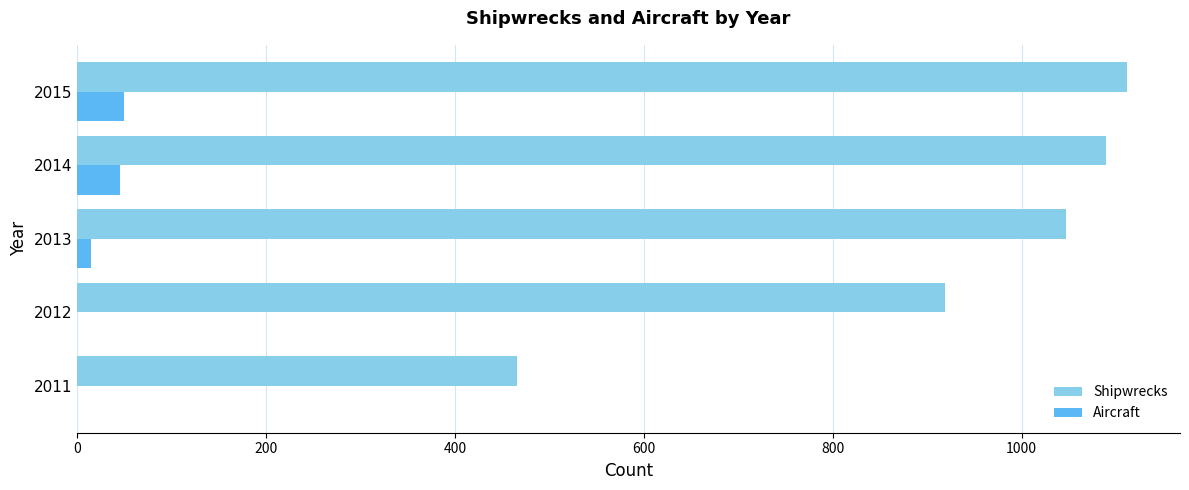

What is the sum of all Shipwrecks values?

4633